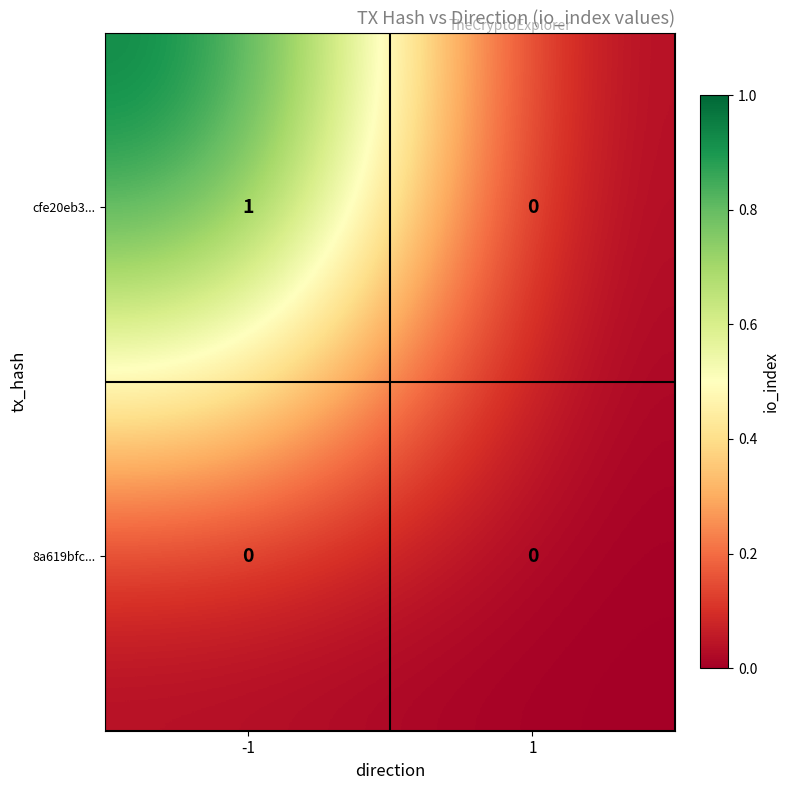

At -1, list the series in order from largest to smallest.

cfe20eb3..., 8a619bfc...